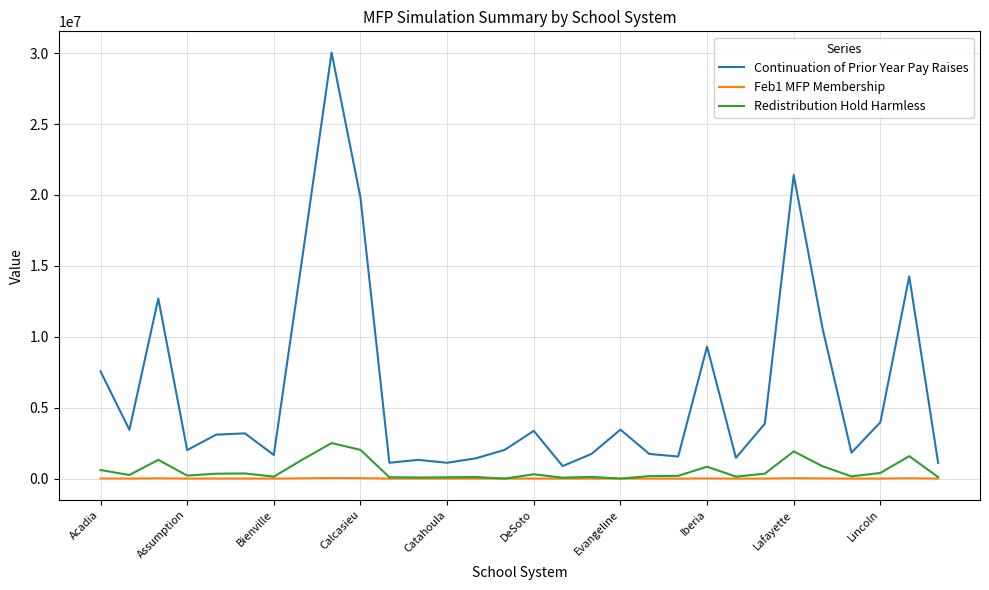

What is the sum of all Feb1 MFP Membership values?

278507.0